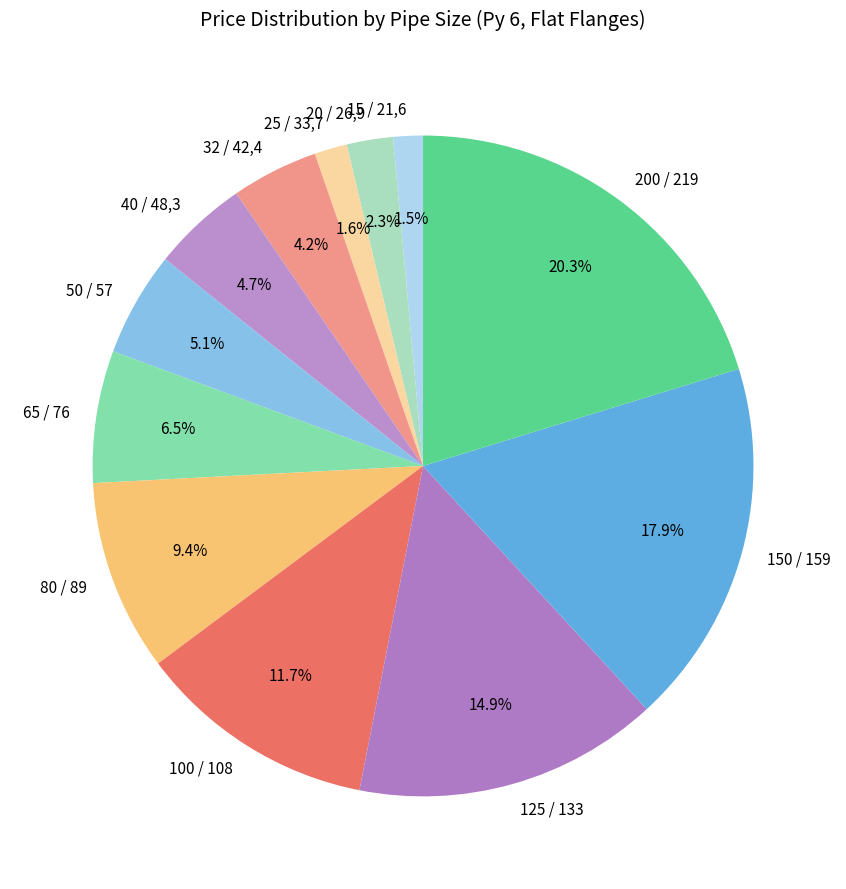

Which category has the biggest portion of the pie?

200 / 219